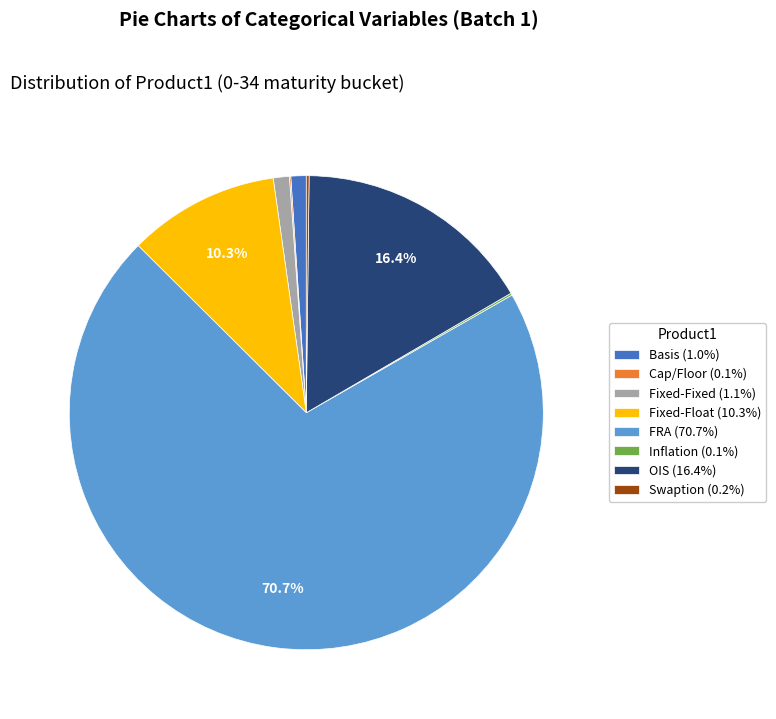

To the nearest percent, what is the difference between the largest and smallest slice percentages?

71%